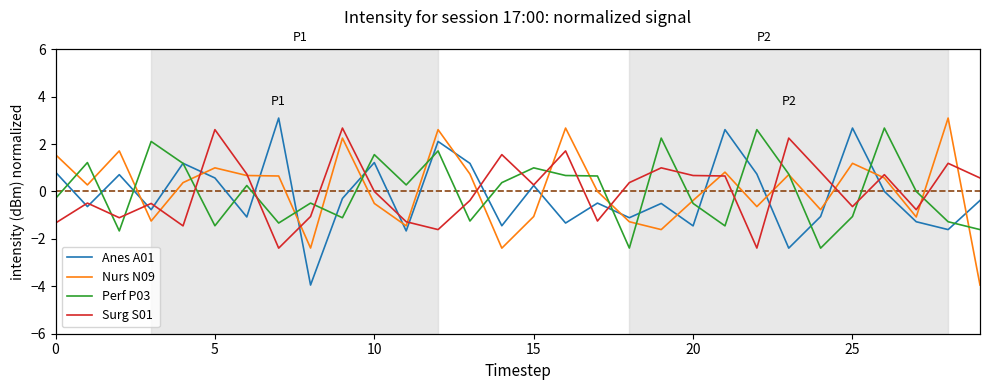

Count the number of data series in this chart.

4